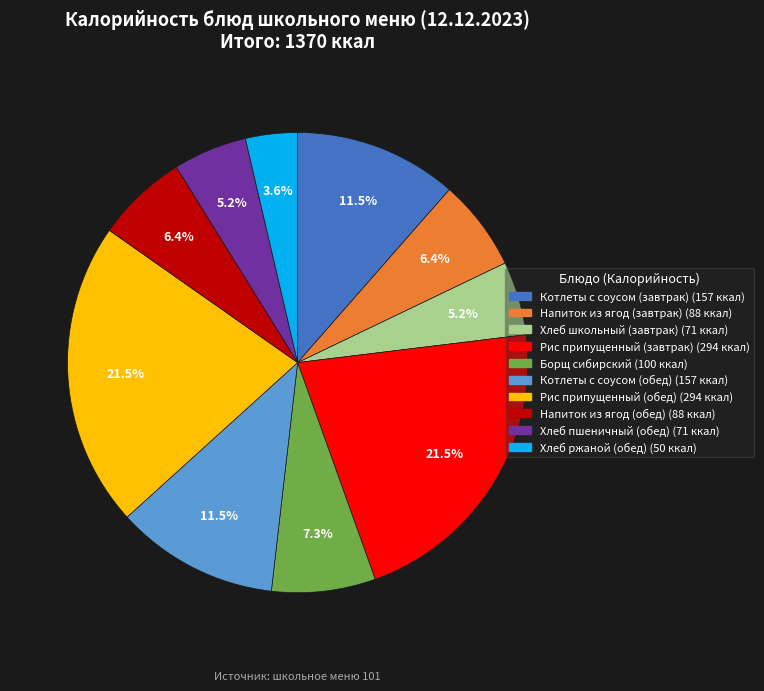

The Рис припущенный (обед) slice represents 36% of the pie. True or false?

False